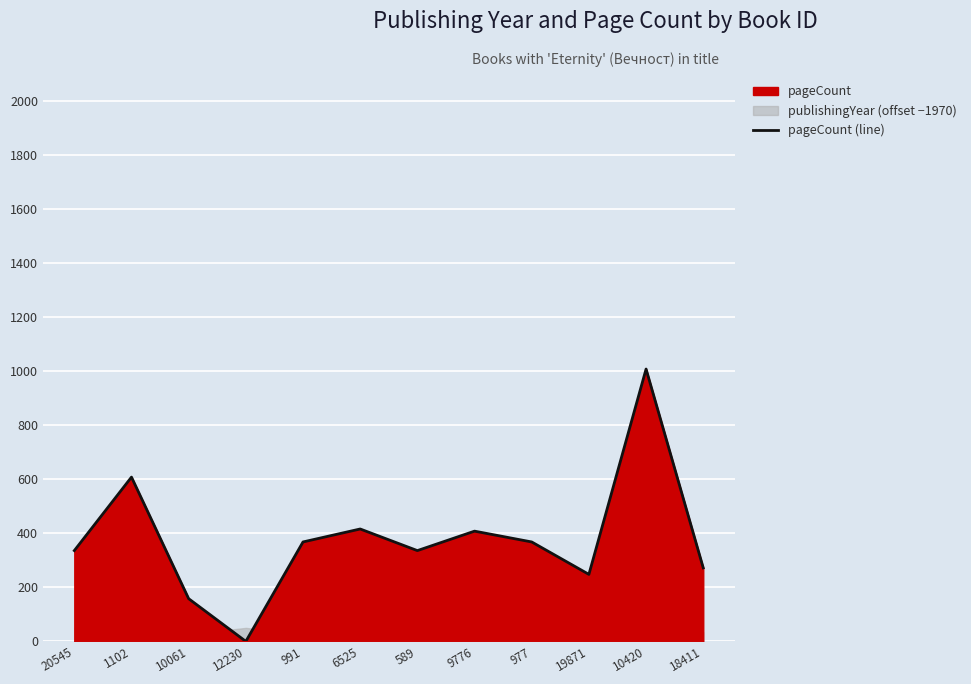

What is the label of the 7th point from the left?

589